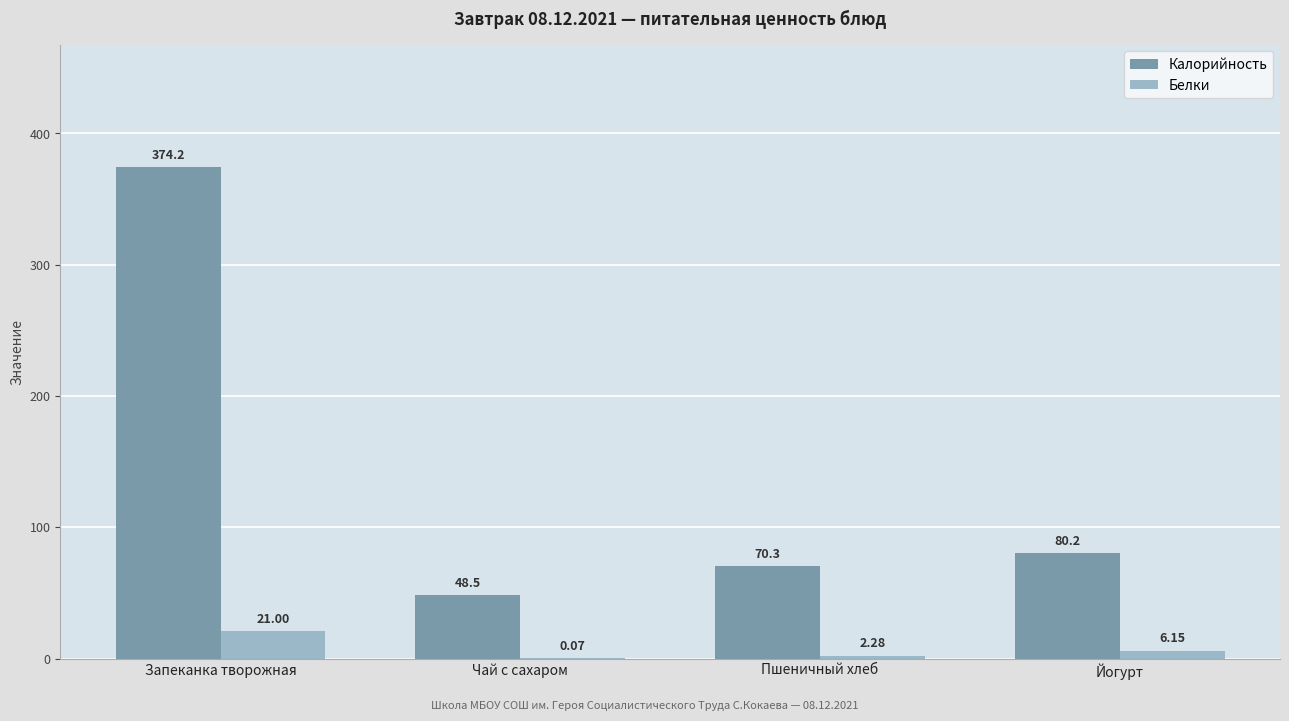

Which series has the largest total across all categories?

Калорийность